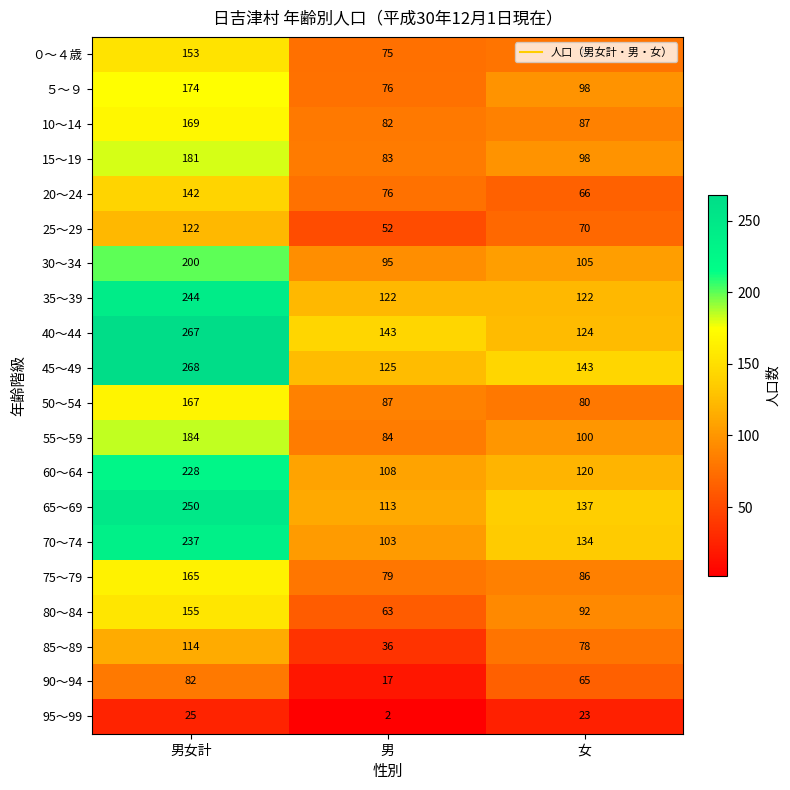

How many categories are shown in the chart?

3